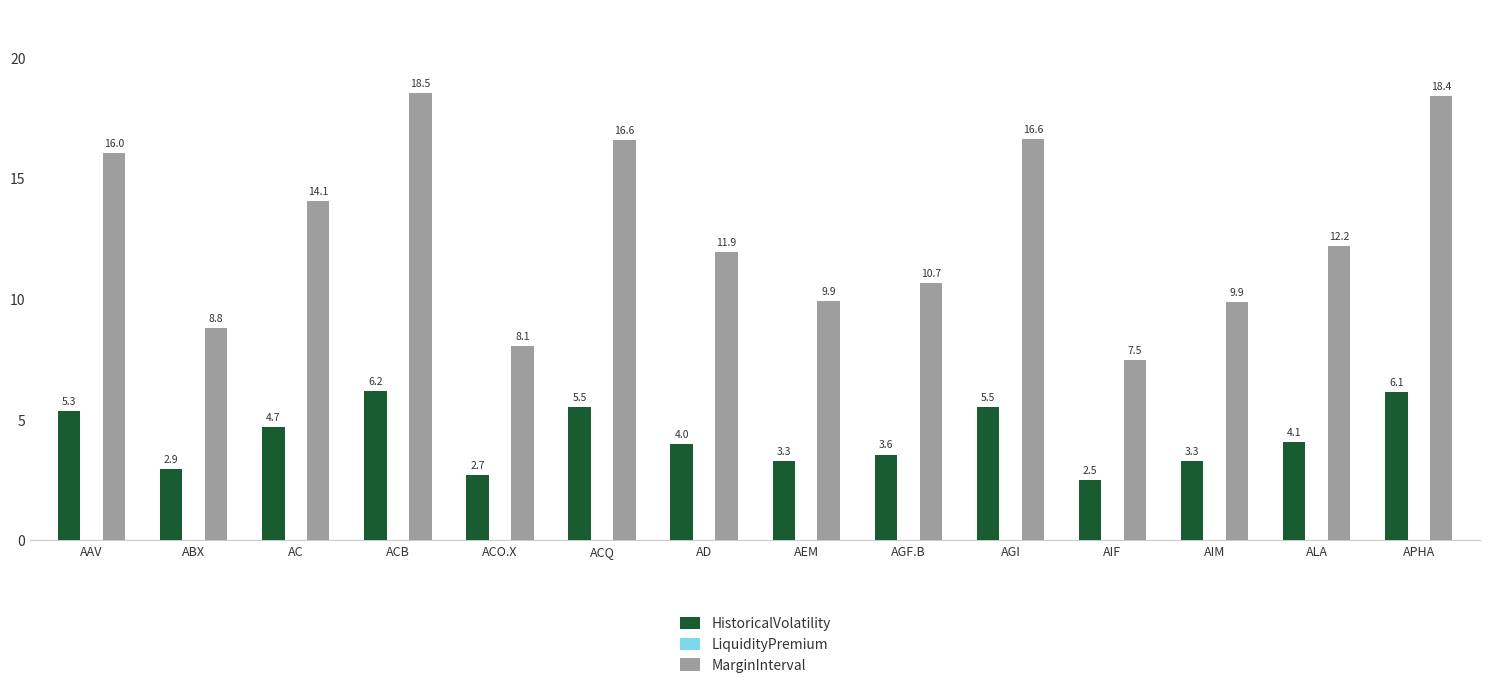

At how many categories does at least one series exceed 8?

13